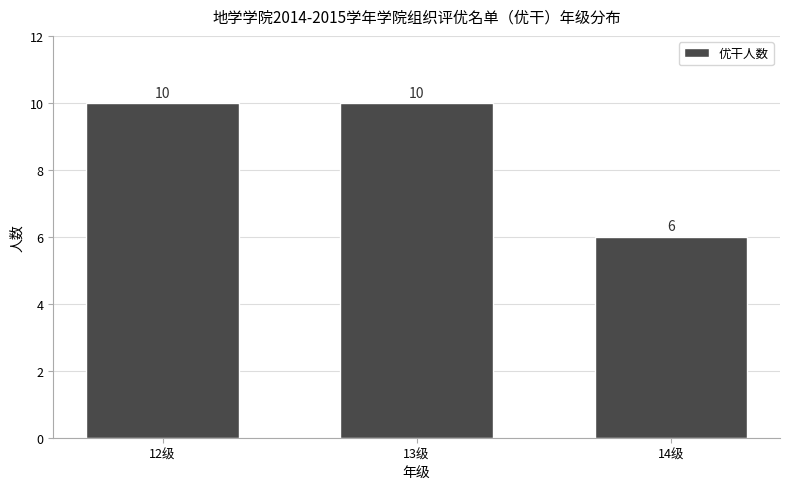

Reading left to right, transcribe all the data shown in this chart.

10	10	6